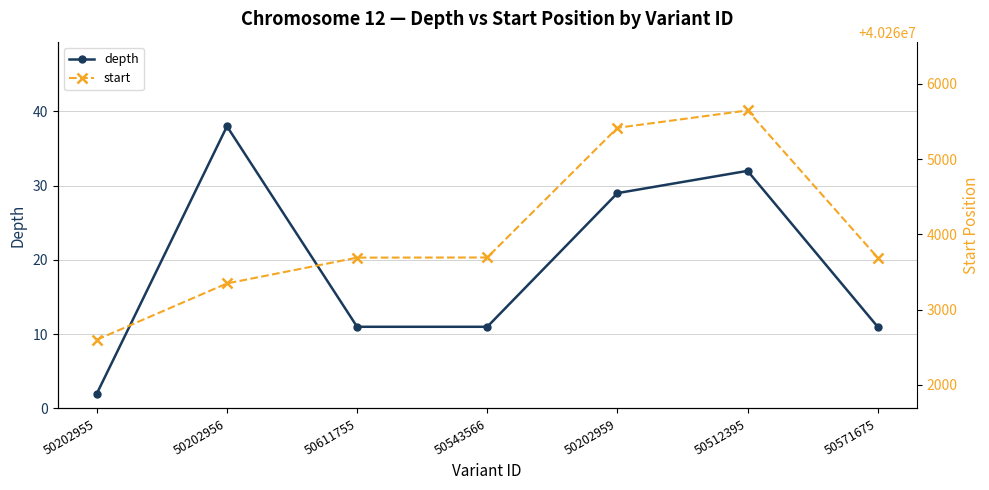

Where is the first local maximum for start?

50512395